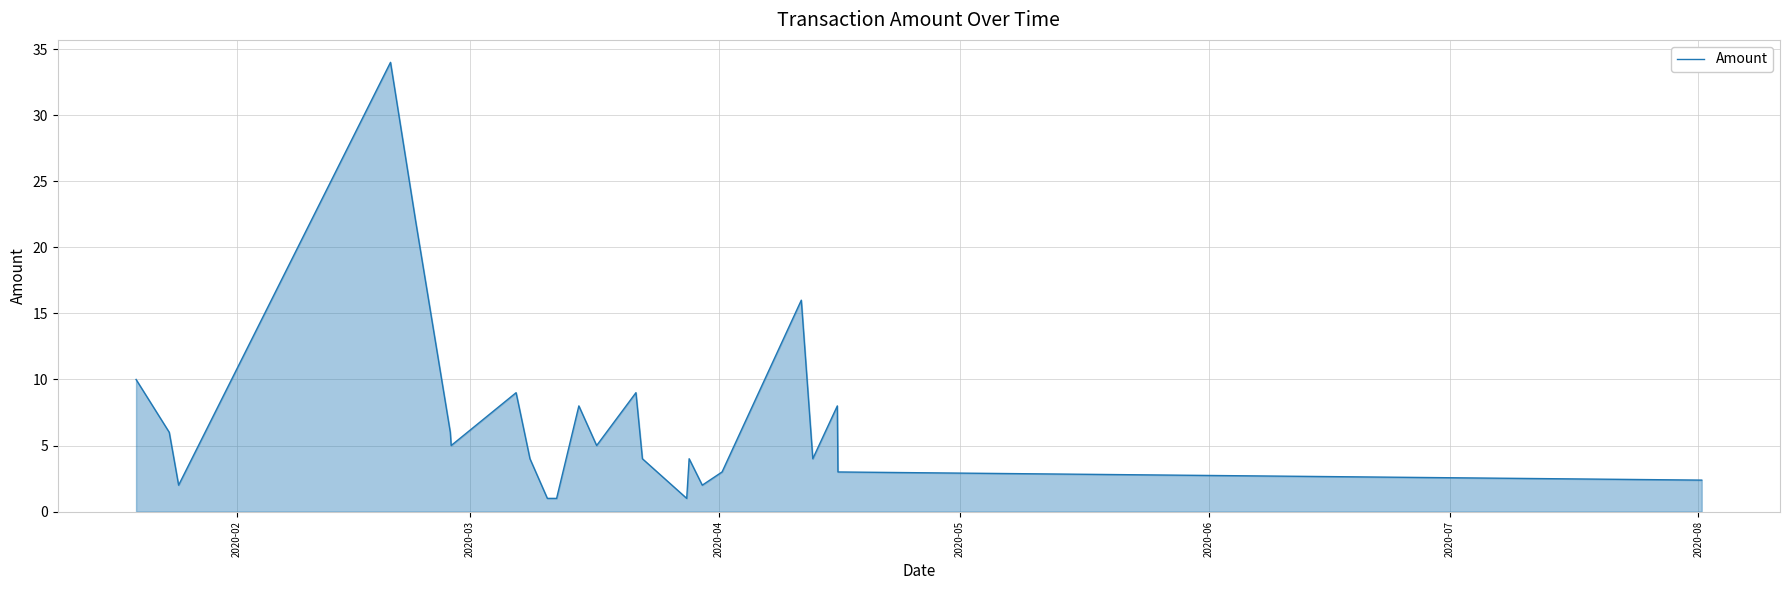

Reading left to right, list all the values displayed in this chart.

10.0	6.0	2.0	34.0	22.0	6.0	5.0	9.0	4.0	1.0	1.0	8.0	5.0	9.0	4.0	1.0	4.0	2.0	3.0	16.0	4.0	8.0	3.0	2.4